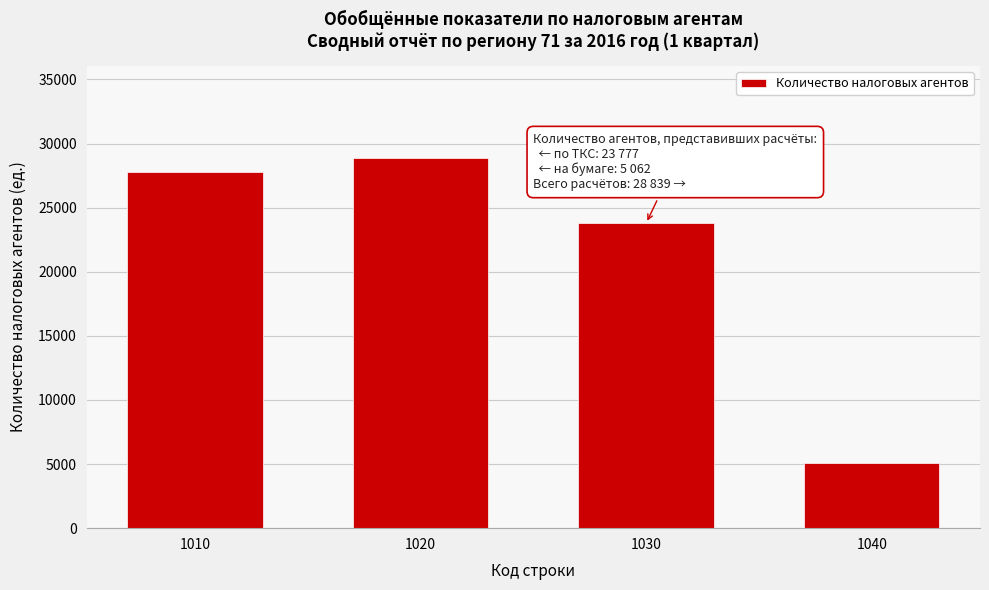

Reading left to right, extract all data points from this chart.

27752	28839	23777	5062